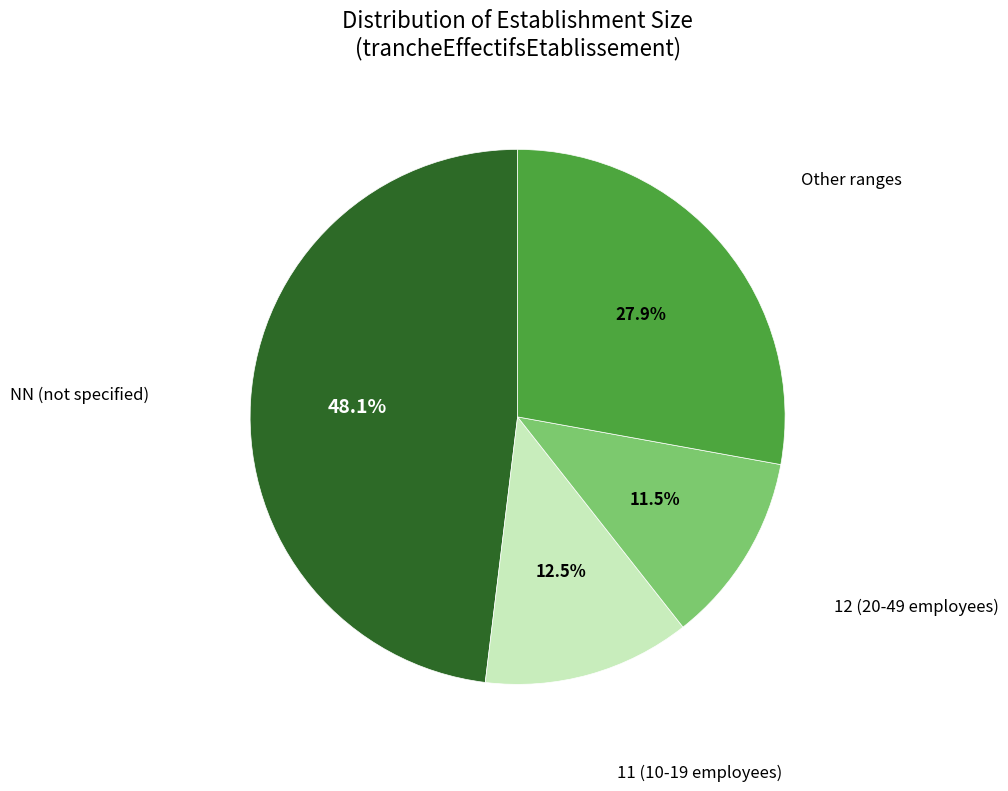

How many segments does this pie chart have?

4